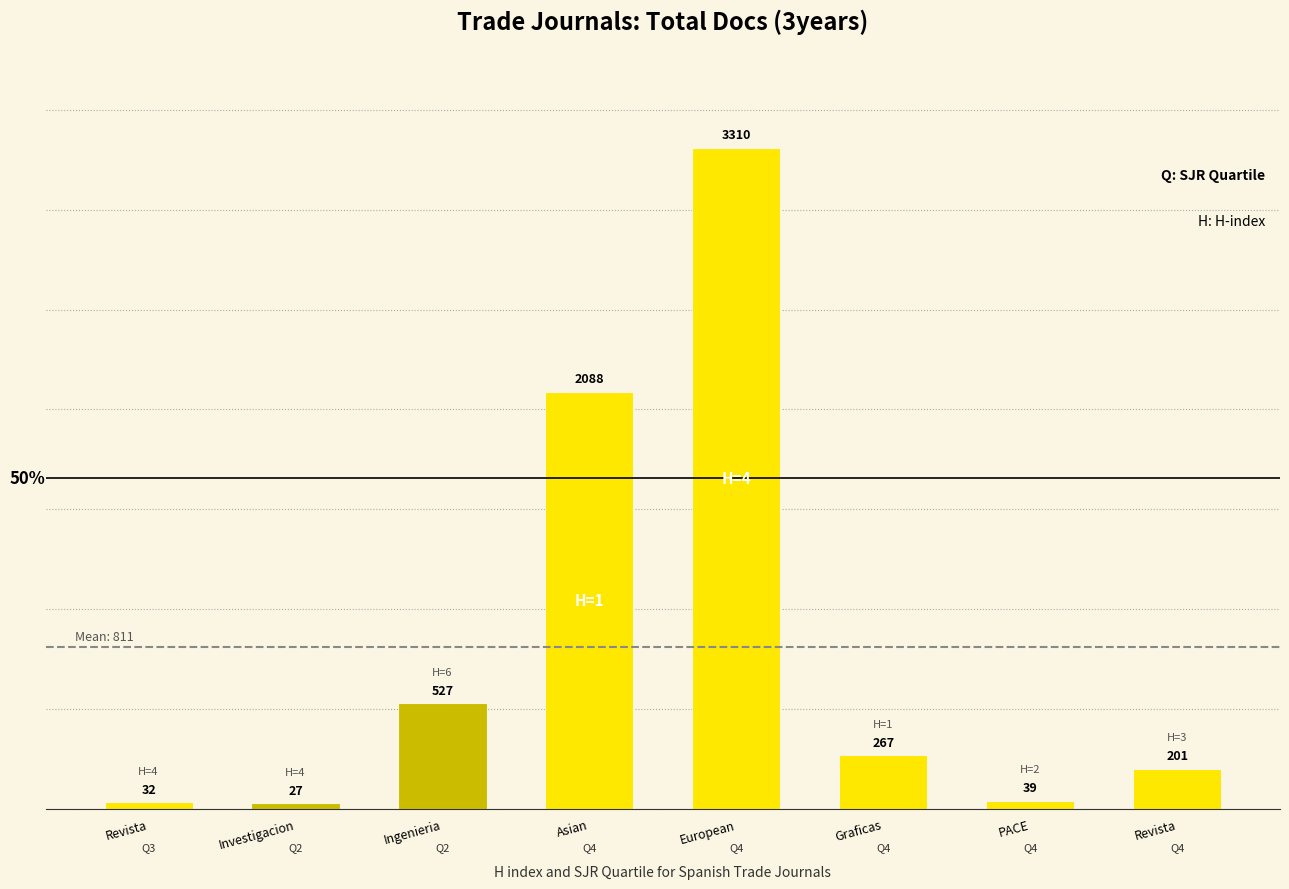

List the labels in order of value, smallest first.

Investigacion, Revista, PACE, Revista, Graficas, Ingenieria, Asian, European